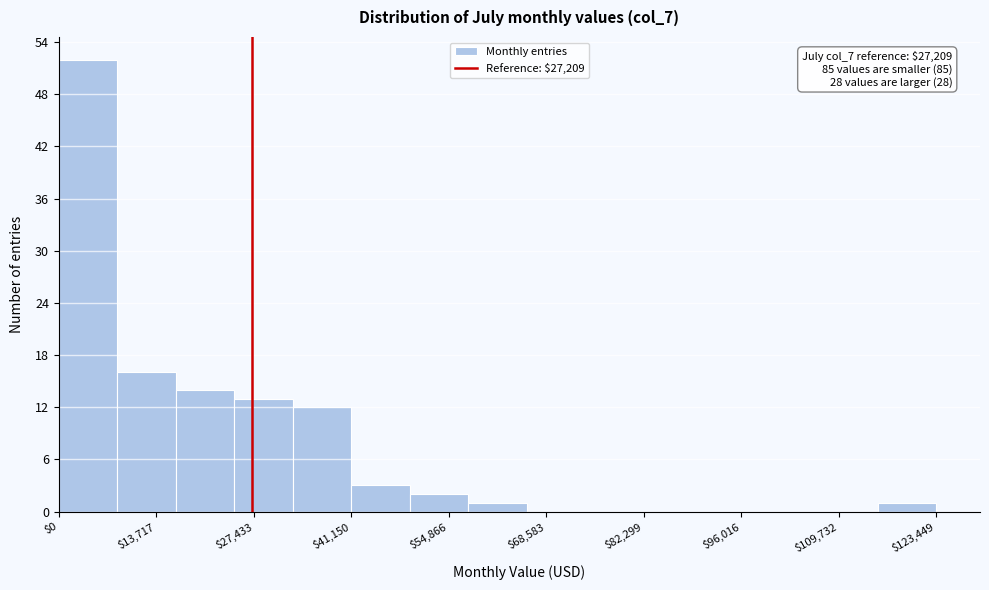

Over which range of the x-axis is the bar tallest?

0 to 8000